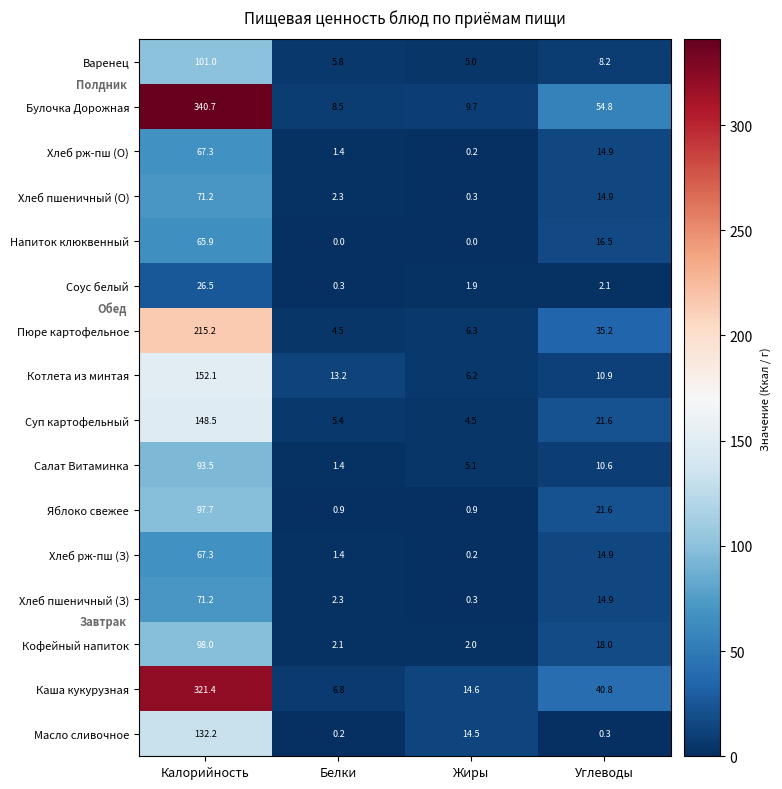

At how many categories does at least one series exceed 231?

1